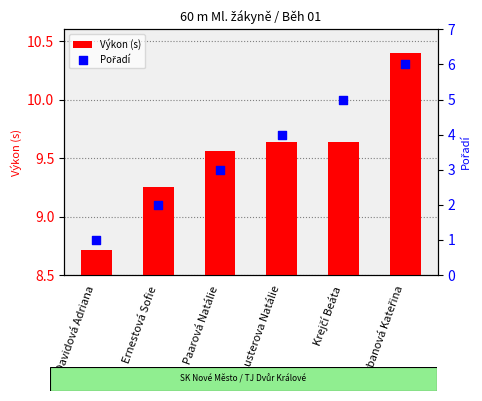

Which series has the largest total across all categories?

Výkon (s)